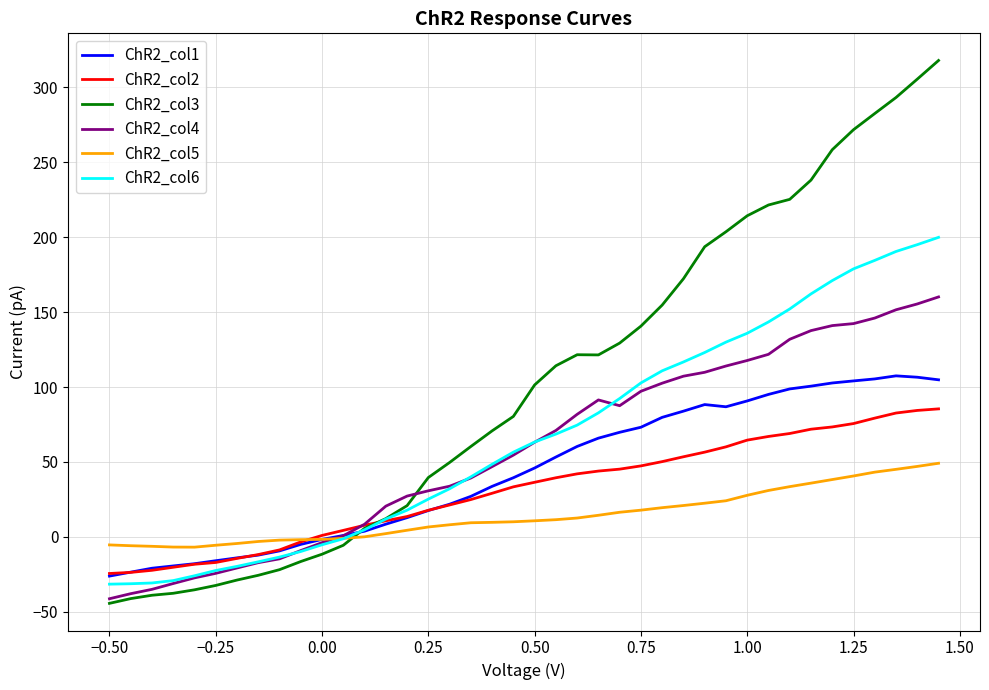

Which series has the widest spread of values?

ChR2_col3